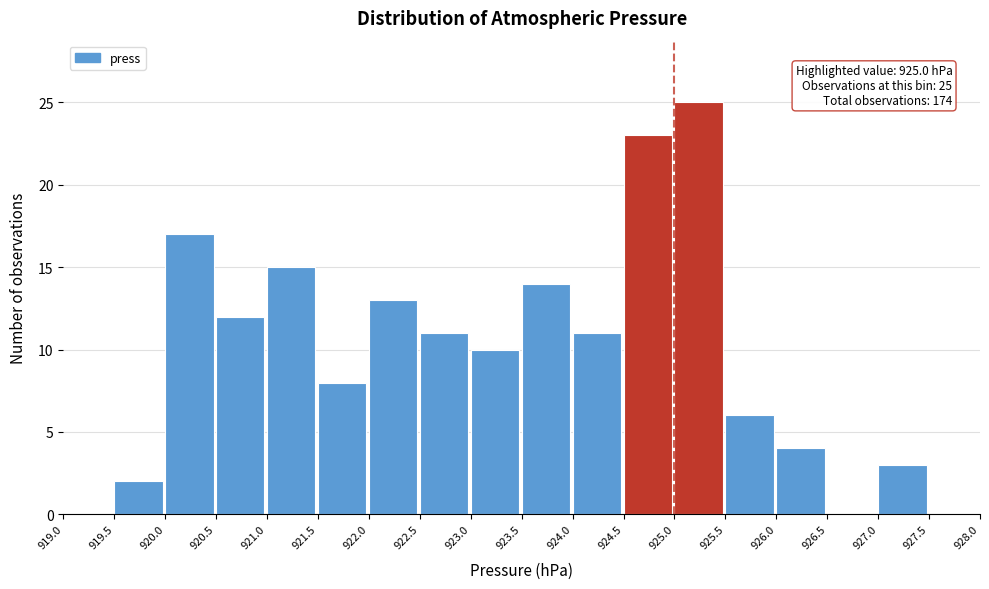

Over which range of the x-axis is the bar tallest?

925.0 to 925.5